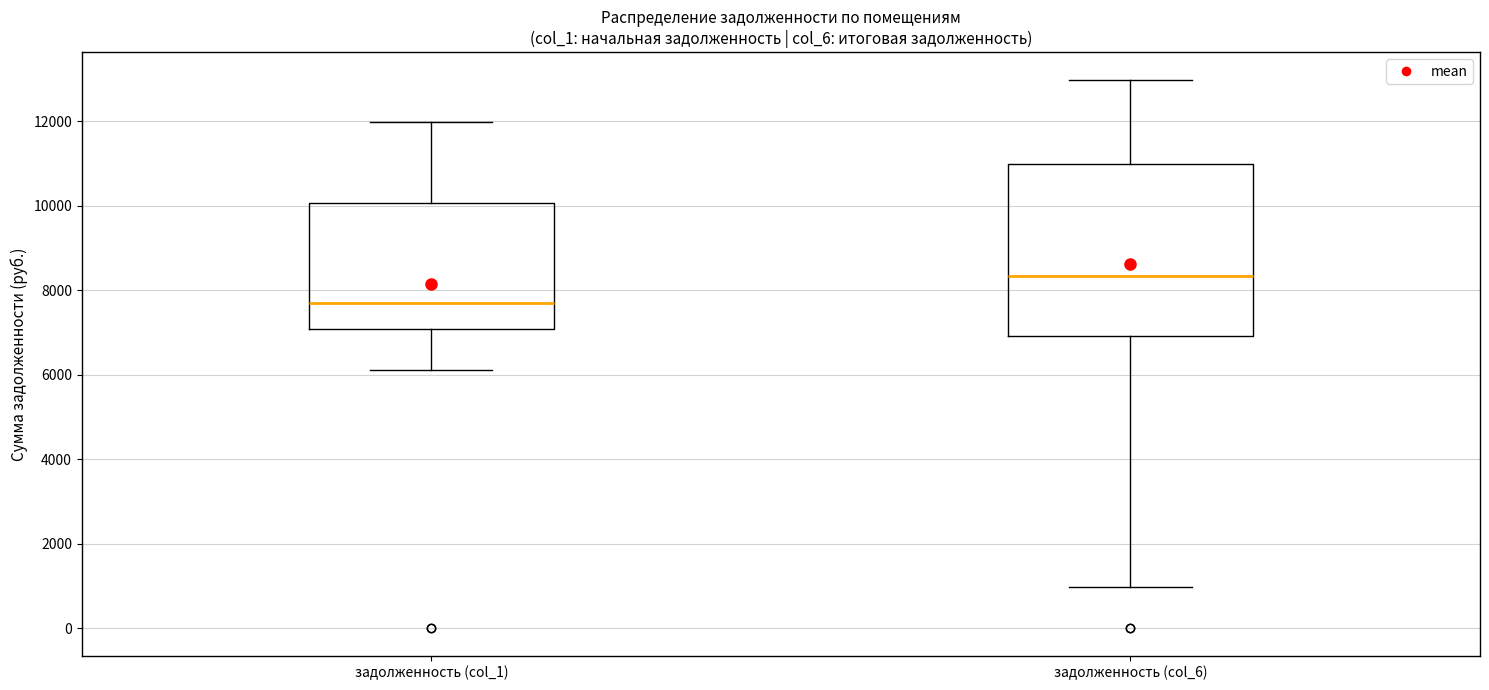

Where is the lower edge of the box for задолженность (col_1) on the y-axis? The values are not printed on the chart, so give them approximately, as read against the axis.

7000